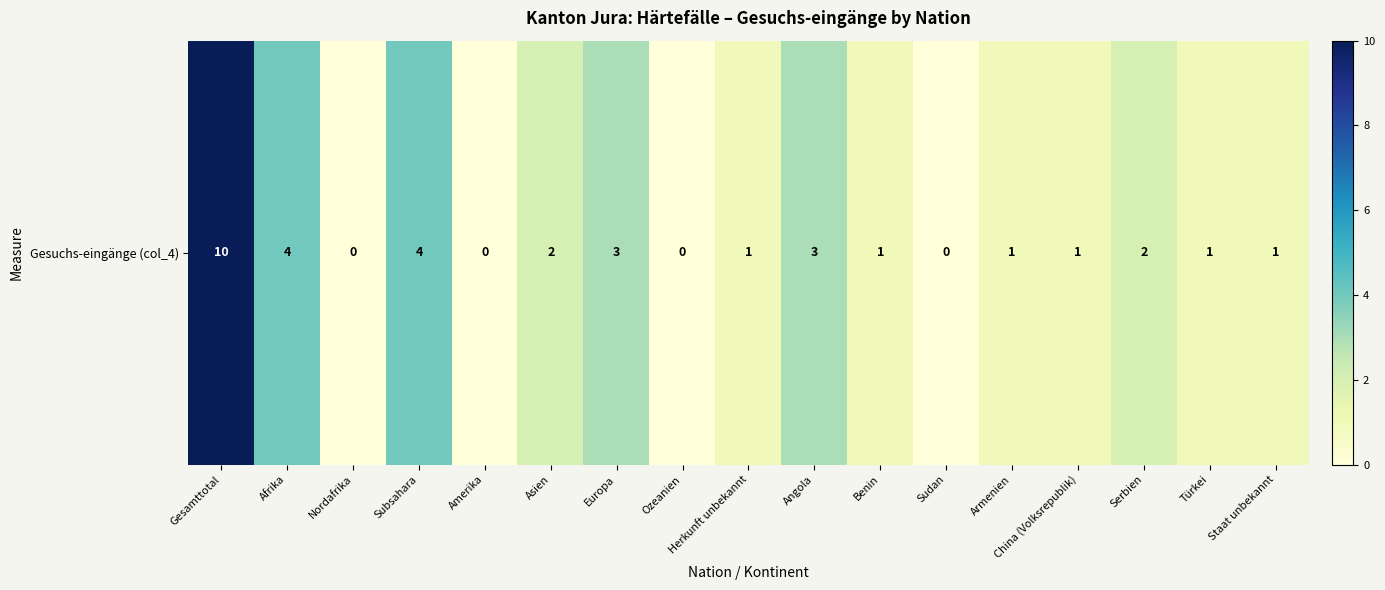

True or false: the data shows 1 at China (Volksrepublik).

False